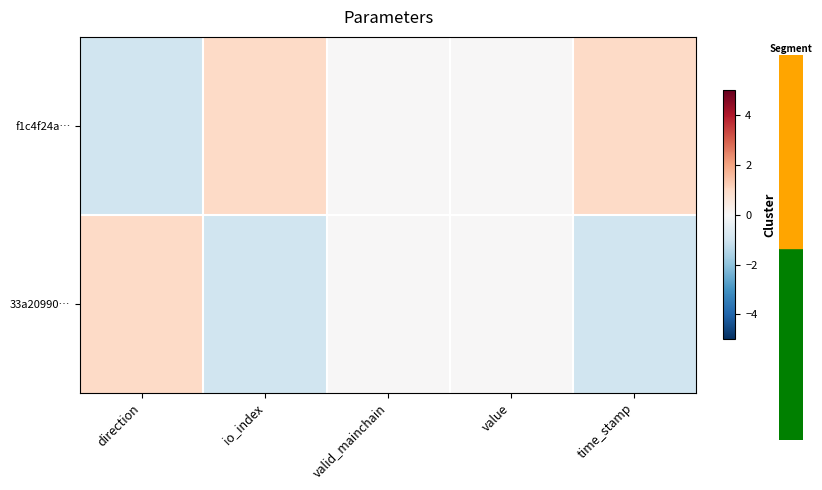

Rank the series by their maximum value, from highest to lowest.

f1c4f24a…, 33a20990…